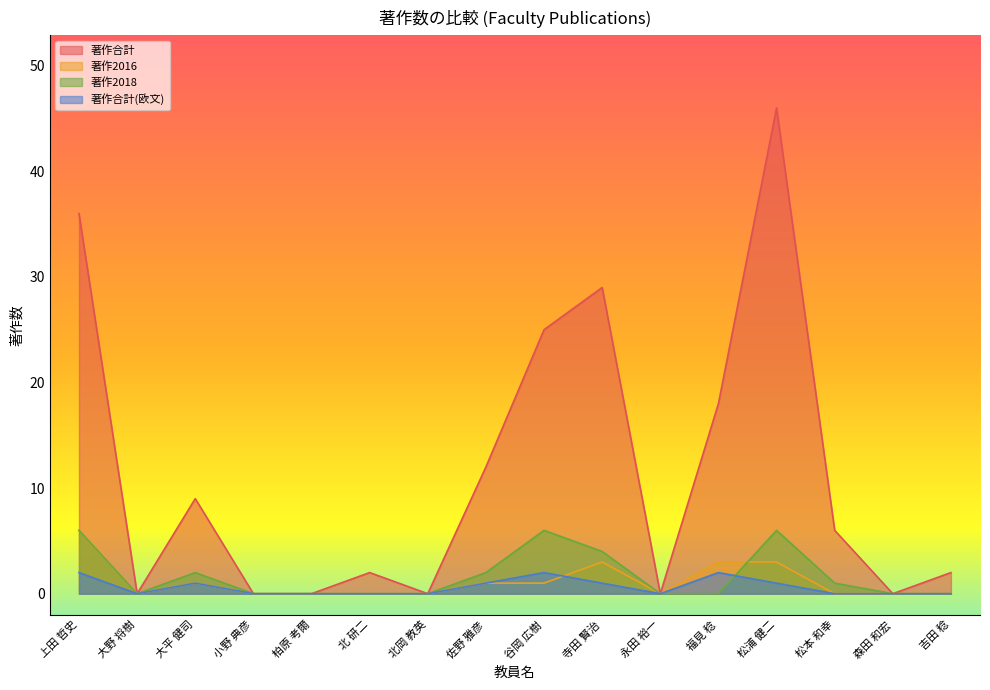

True or false: 著作2018 has more than 1 points higher than both neighbors.

True